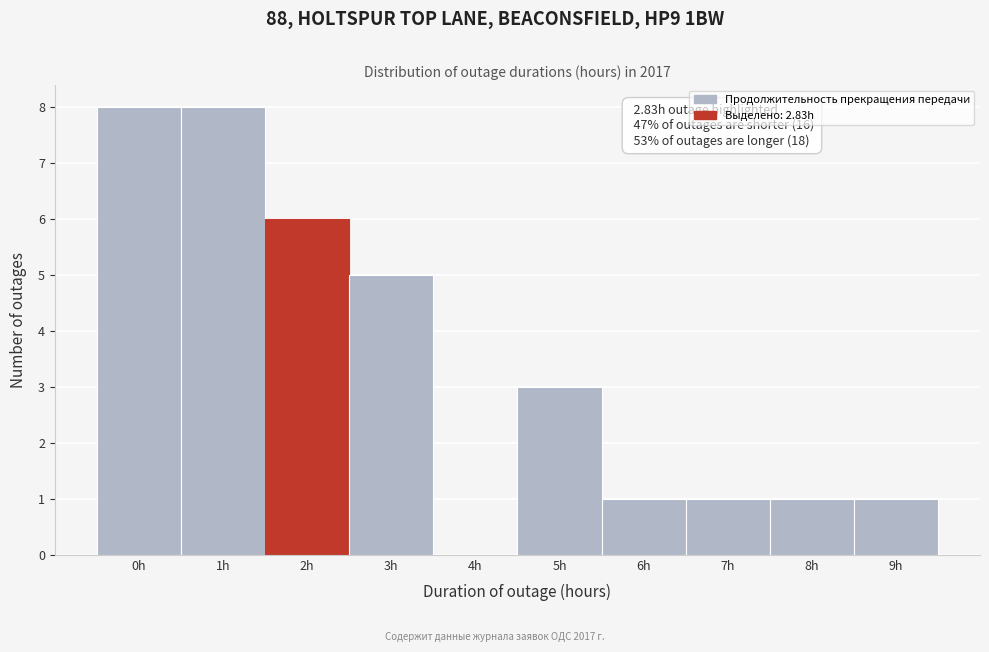

Reading left to right, extract all data points from this chart.

0h=8	1h=8	2h=6	3h=5	4h=0	5h=3	6h=1	7h=1	8h=1	9h=1